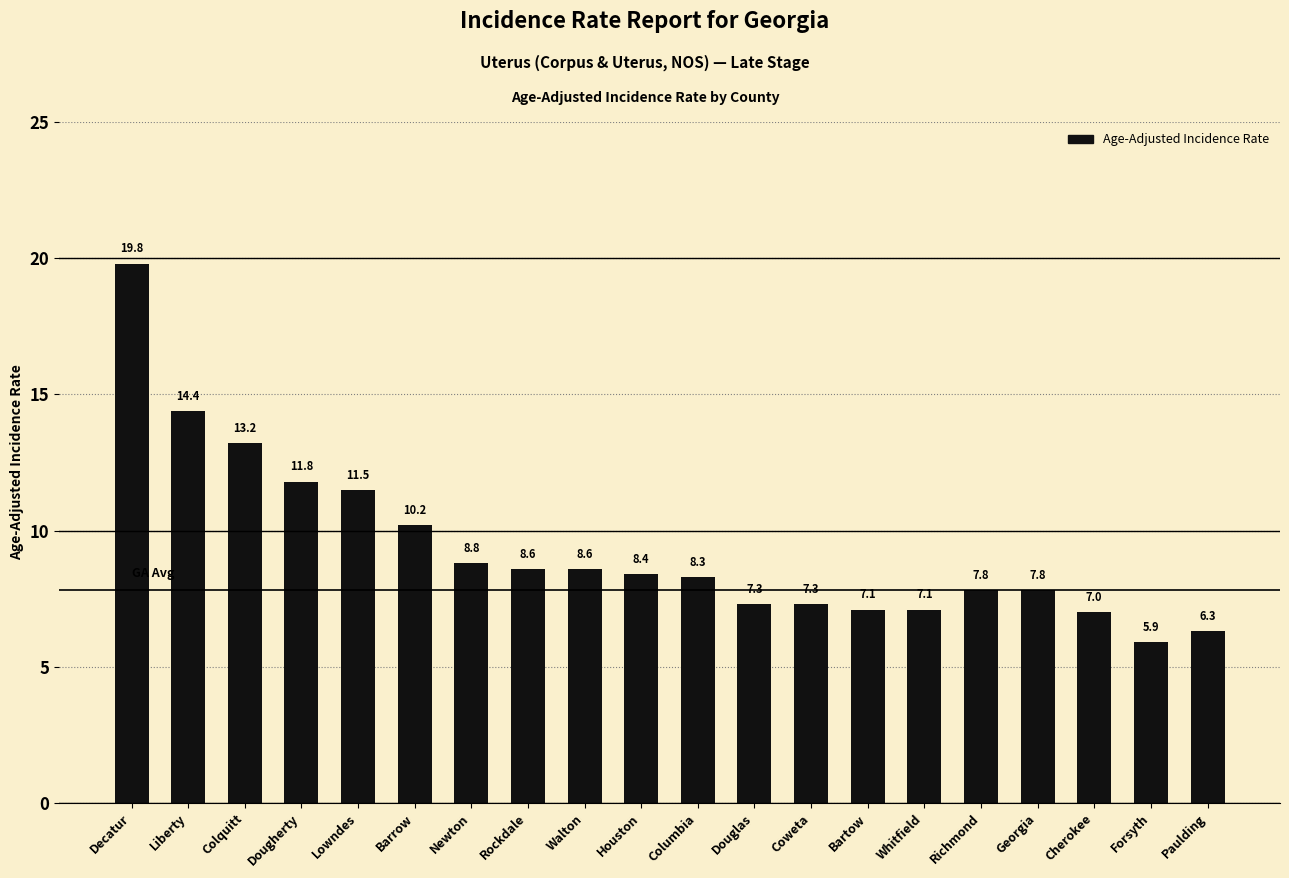

What is the label of the 6th bar from the right?

Whitfield